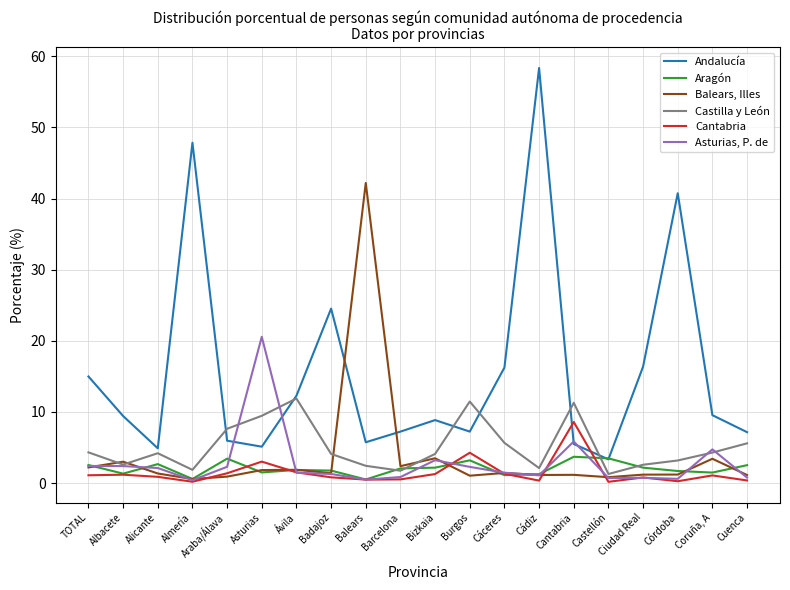

Is the value of Balears, Illes at Cantabria greater than the value of Castilla y León at Ávila?

No